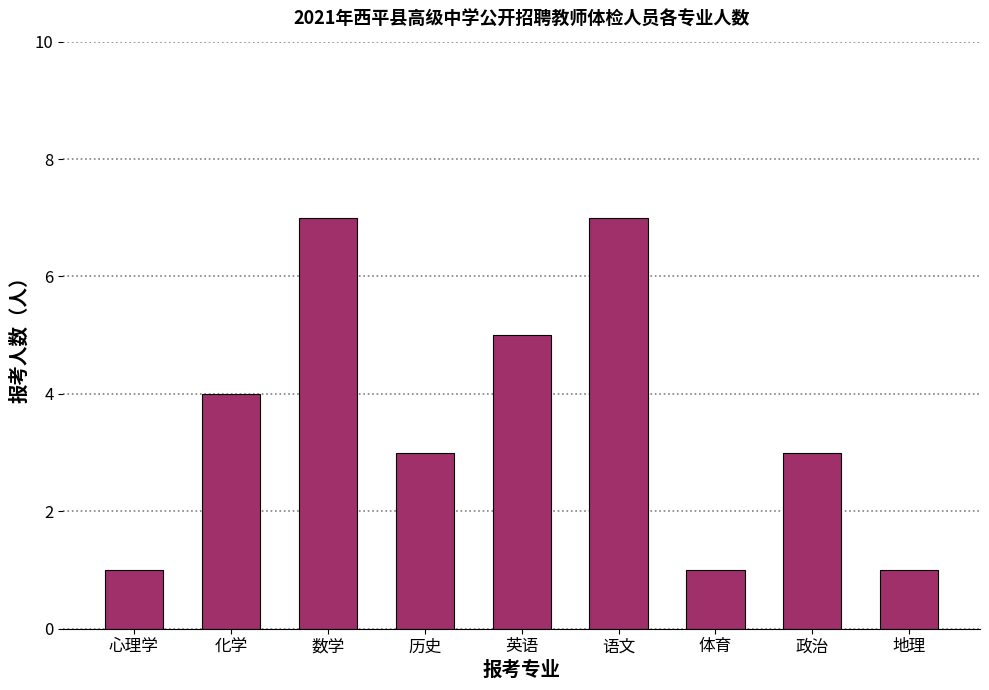

What is the maximum value shown in the chart?

7